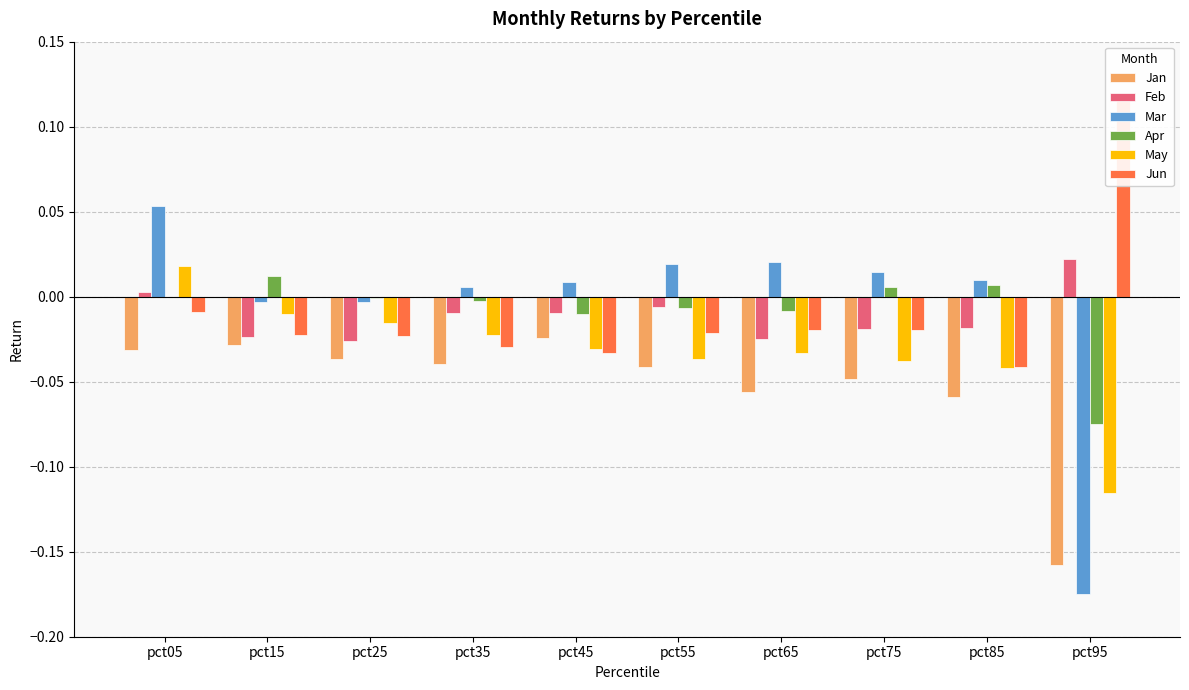

What is the difference between the highest and lowest values at pct55?

0.1